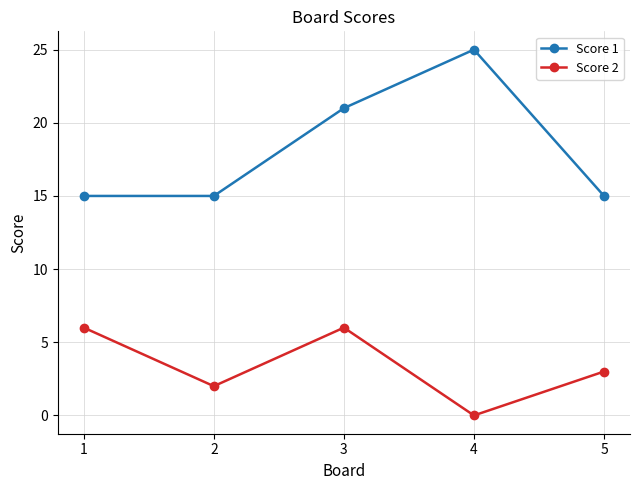

How many positive values does the Score 2 series have?

4